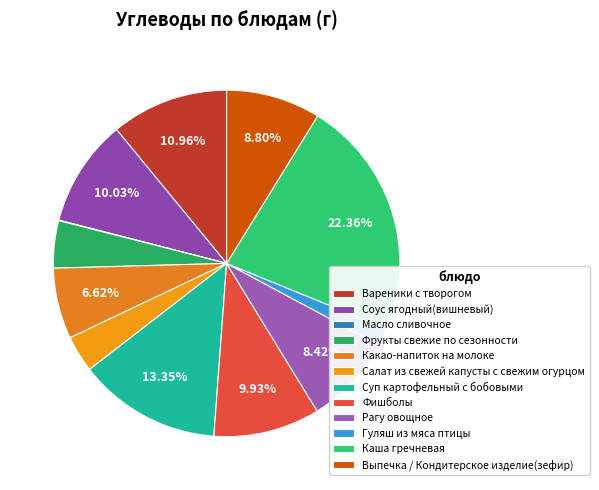

Is there any slice that represents more than half of the pie?

No